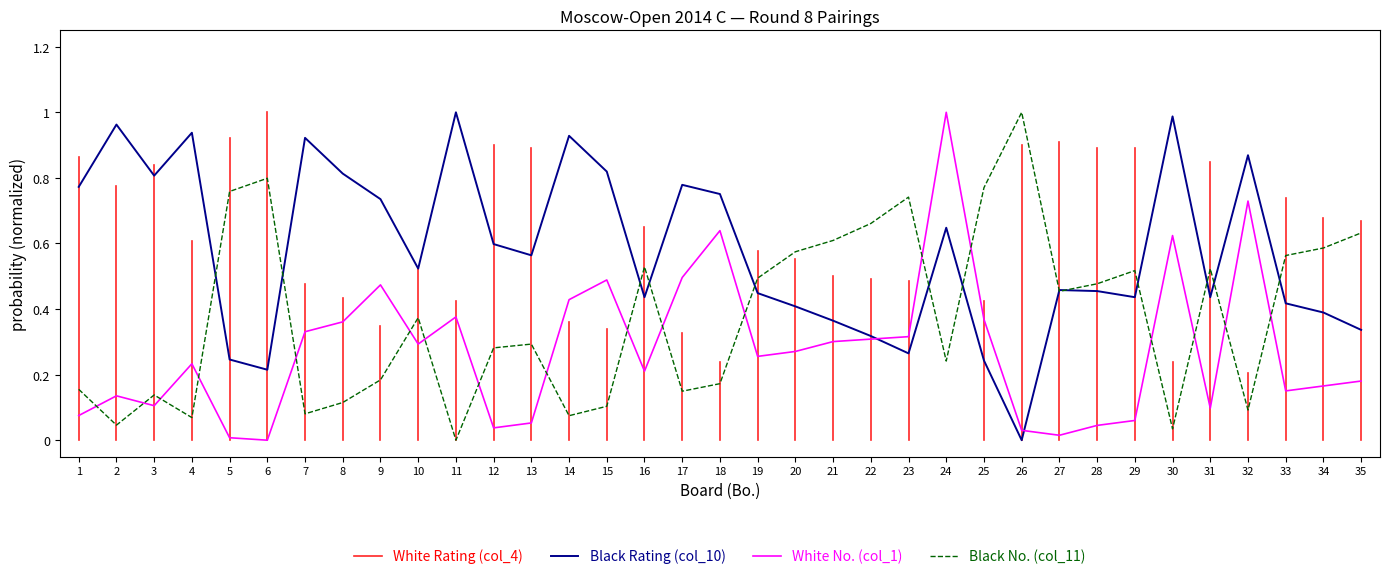

True or false: Black Rating (col_10) and White No. (col_1) cross at least once.

True